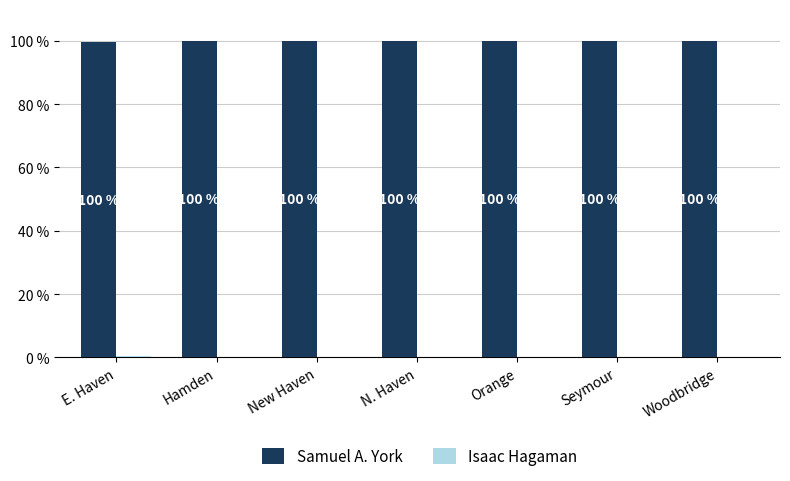

What is the sum of all Samuel A. York values?

699.5